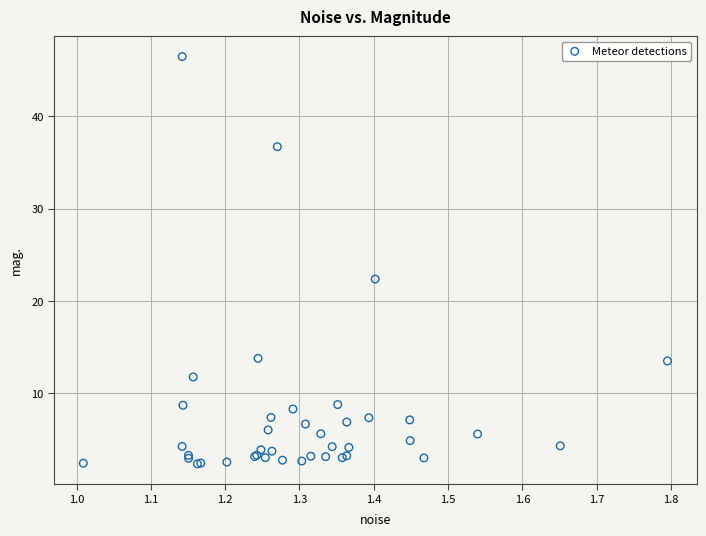

What Y value in the scatter plot is closest to 24?

22.4